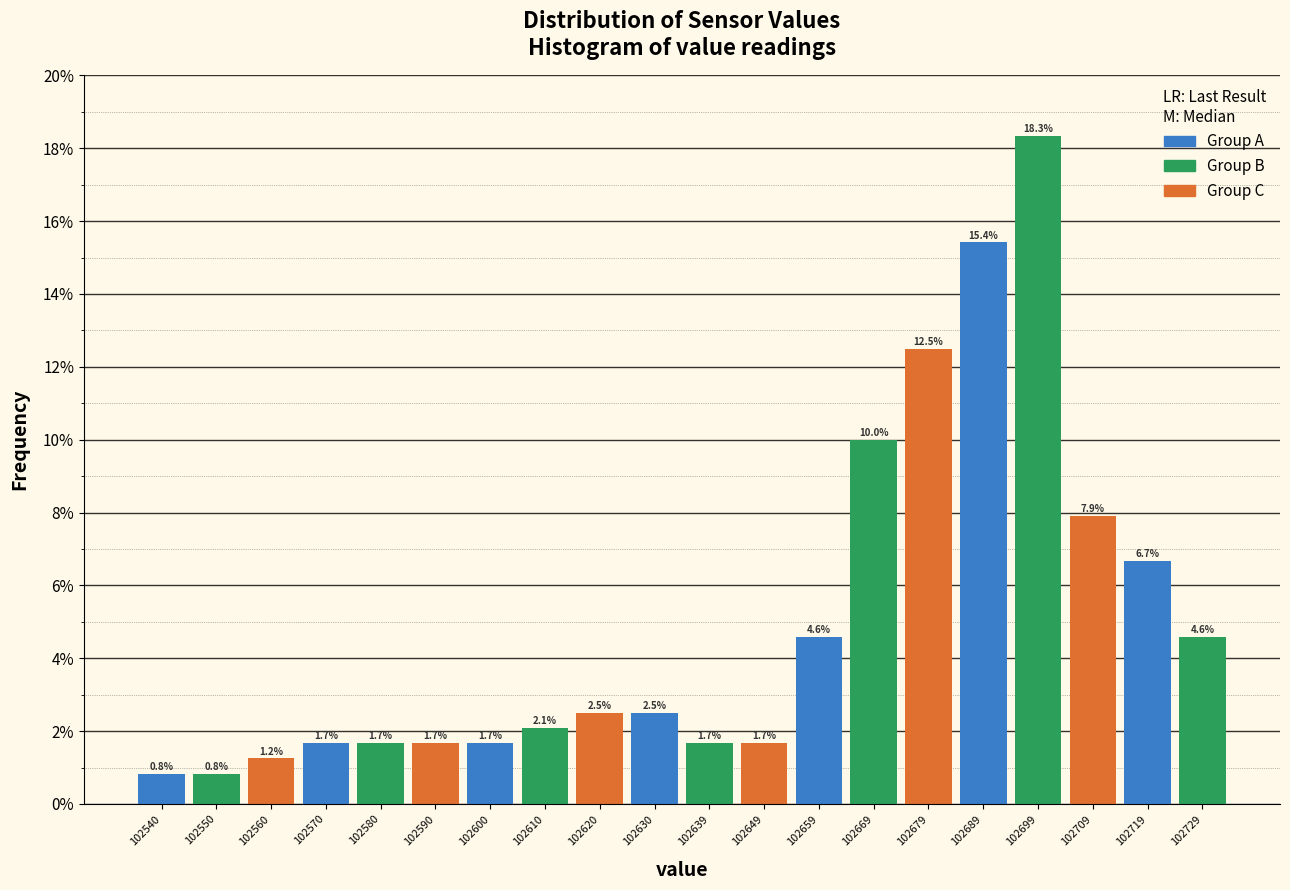

Reading left to right, transcribe this chart: for each bar, give the range it covers on the x-axis and its height. The bar edges are not printed on the chart, so give them approximately, as read against the axis.

102535 to 102545: 0.8
102545 to 102555: 0.8
102555 to 102565: 1.2
102565 to 102575: 1.7
102575 to 102585: 1.7
102585 to 102595: 1.7
102595 to 102605: 1.7
102605 to 102615: 2.1
102615 to 102625: 2.5
102625 to 102635: 2.5
102635 to 102644: 1.7
102644 to 102654: 1.7
102654 to 102664: 4.6
102664 to 102674: 10.0
102674 to 102684: 12.5
102684 to 102694: 15.4
102694 to 102704: 18.3
102704 to 102714: 7.9
102714 to 102724: 6.7
102724 to 102734: 4.6